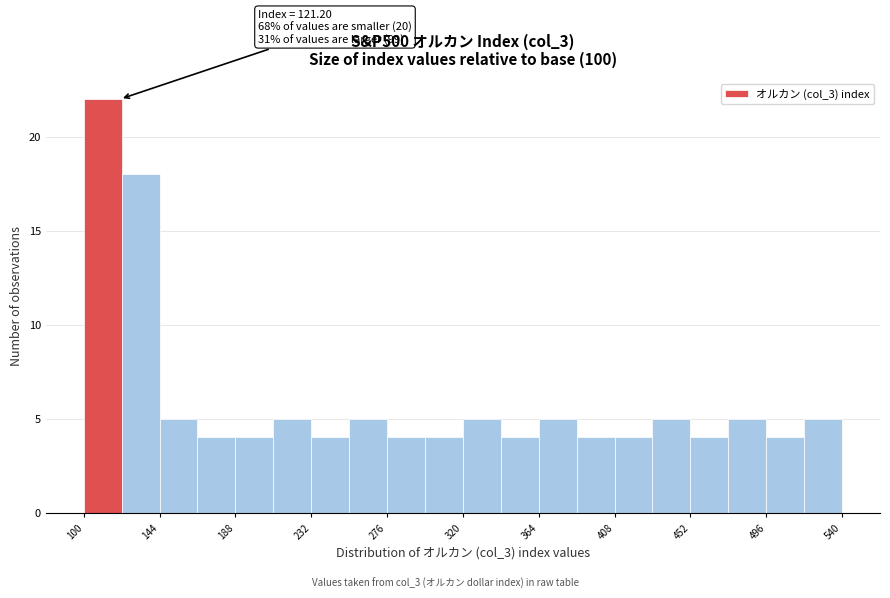

Which range on the x-axis has the tallest bar?

100 to 120